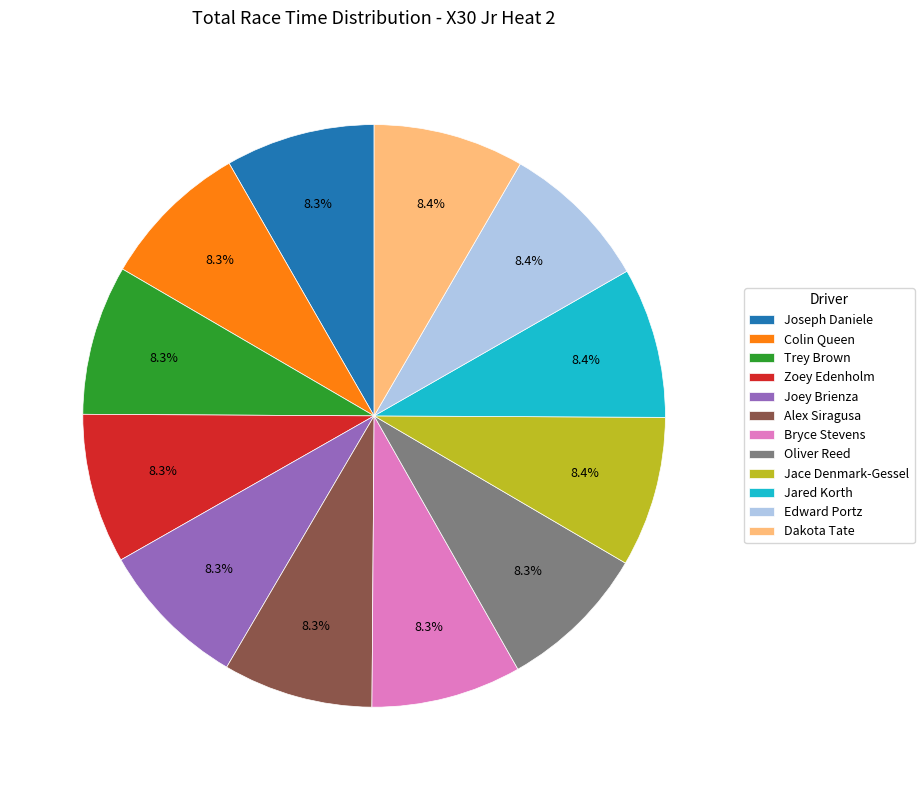

What is the ratio of the value at Oliver Reed to the value at Jared Korth?

1.0